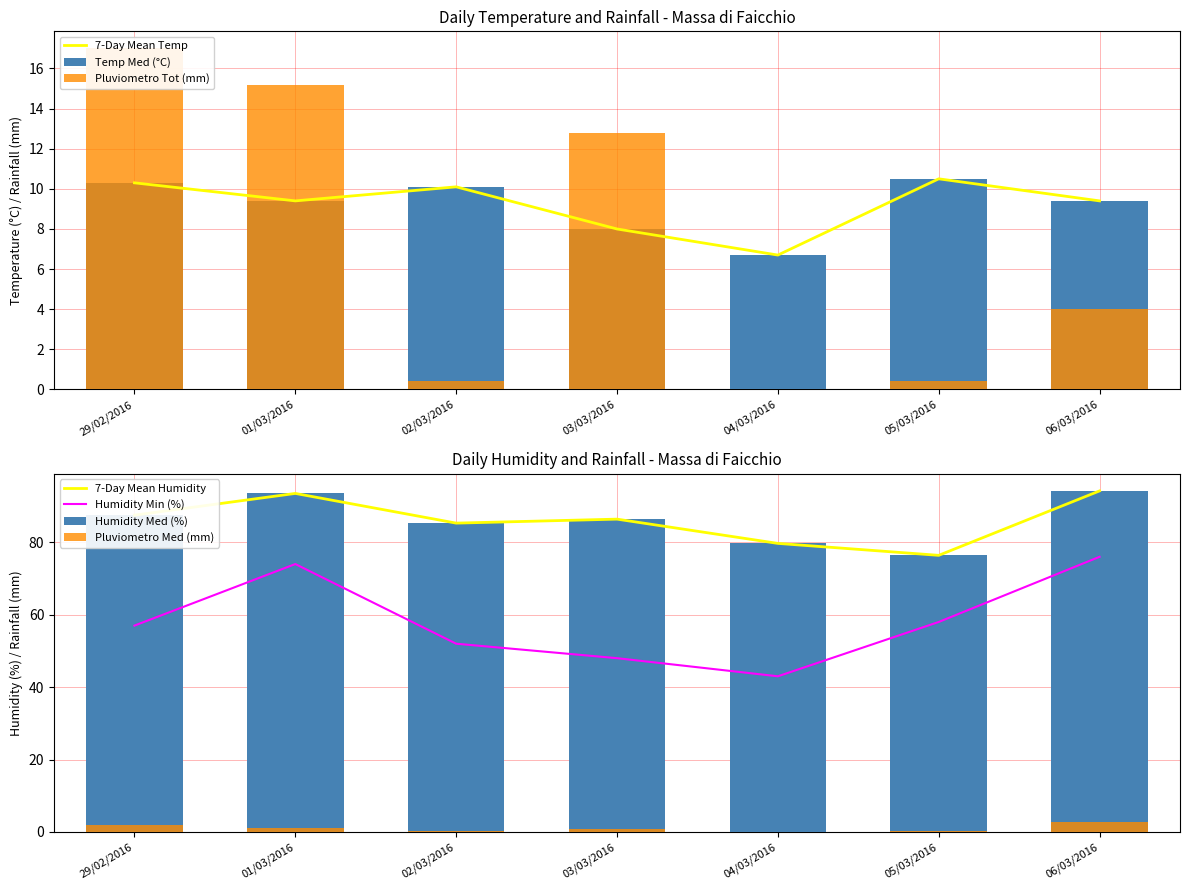

Count the number of categories in the chart.

7